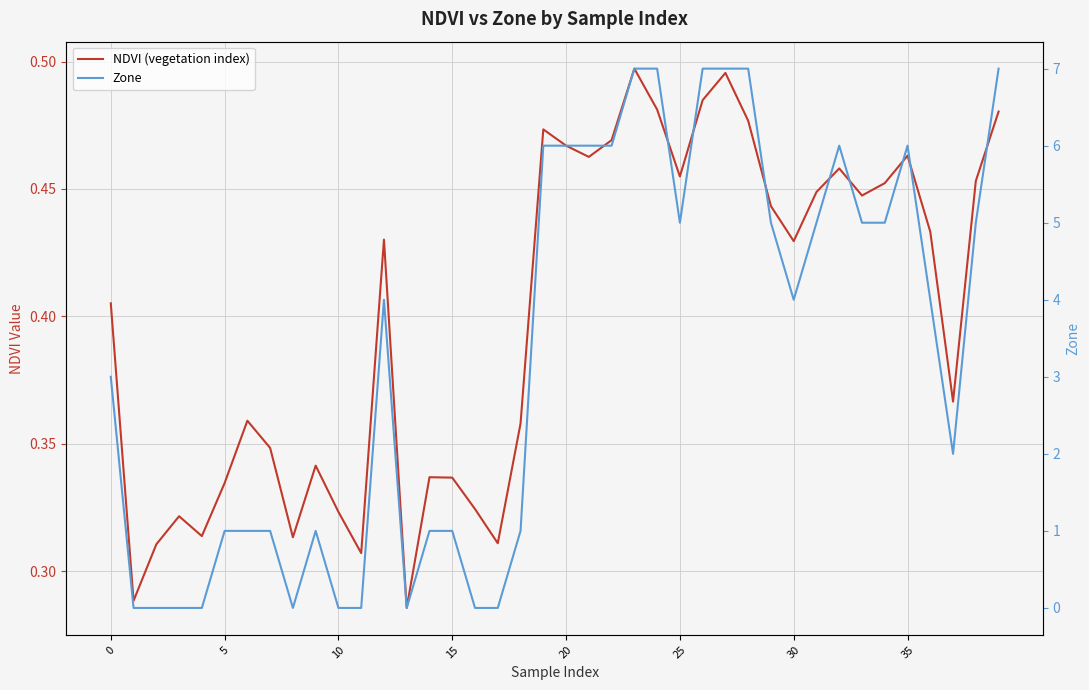

How many distinct data groups are displayed?

2